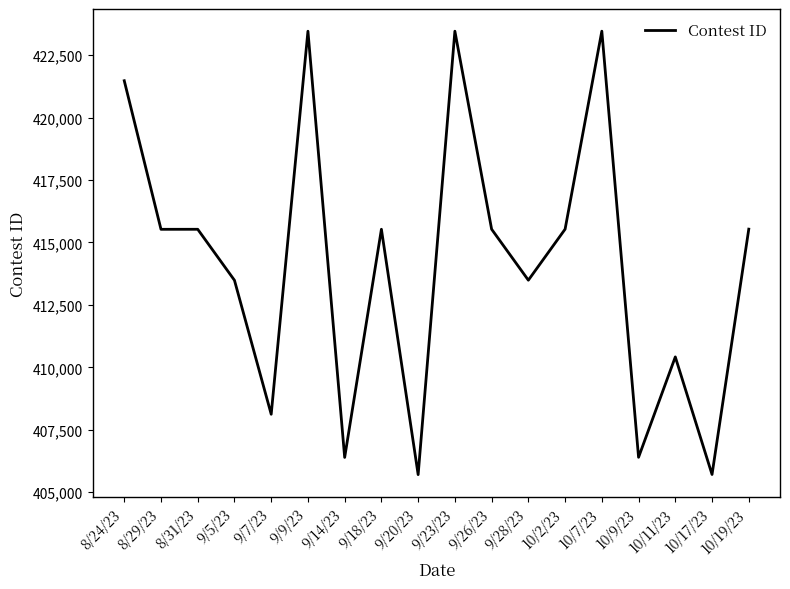

Is this an area chart (filled region under the line)?

No